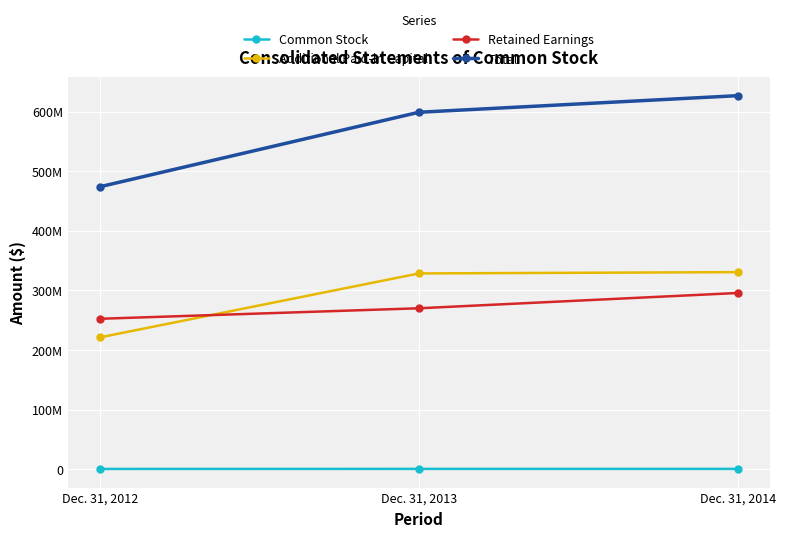

Reading left to right, extract all data points from this chart.

Common Stock: Dec. 31, 2012=419000	Dec. 31, 2013=477000	Dec. 31, 2014=478000
Additional Paid-in Capital: Dec. 31, 2012=221013000	Dec. 31, 2013=328364000	Dec. 31, 2014=330558000
Retained Earnings: Dec. 31, 2012=252280000	Dec. 31, 2013=269915000	Dec. 31, 2014=295590000
Total: Dec. 31, 2012=473712000	Dec. 31, 2013=598756000	Dec. 31, 2014=626626000